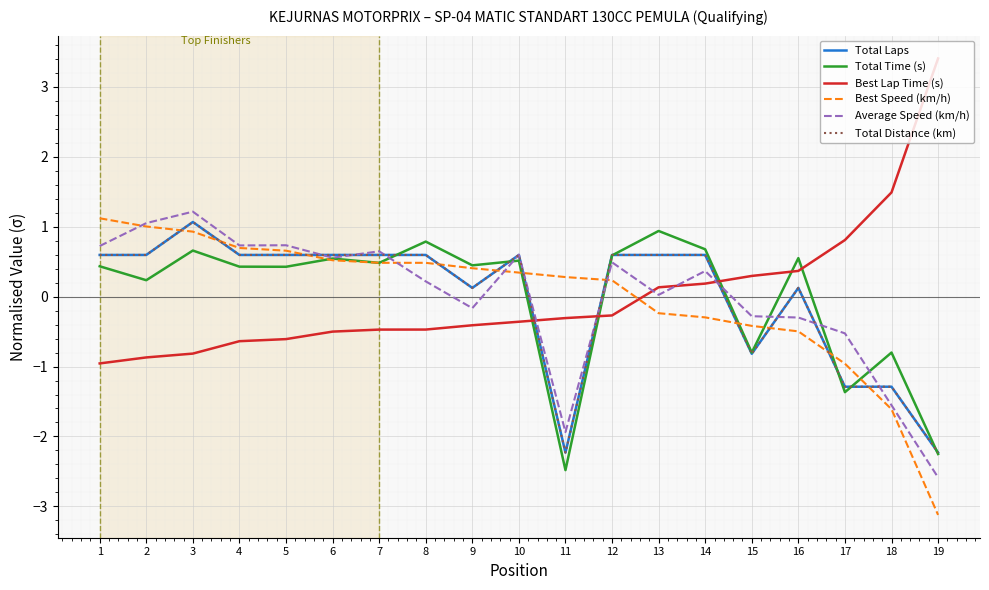

Does the chart have visible grid lines?

Yes